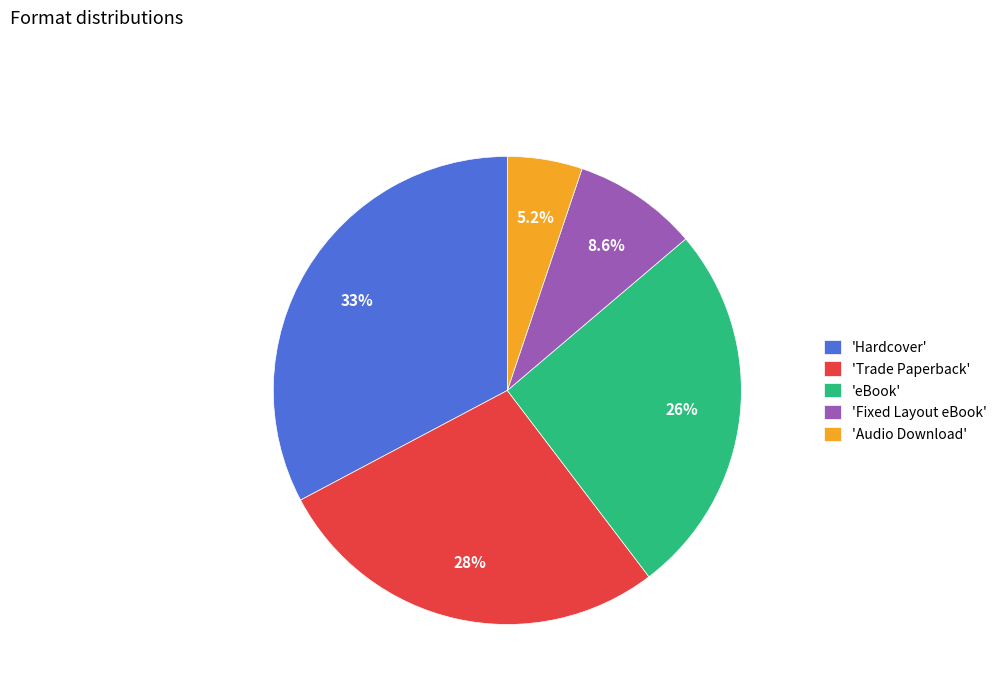

Which category has the smallest portion of the pie?

'Audio Download'